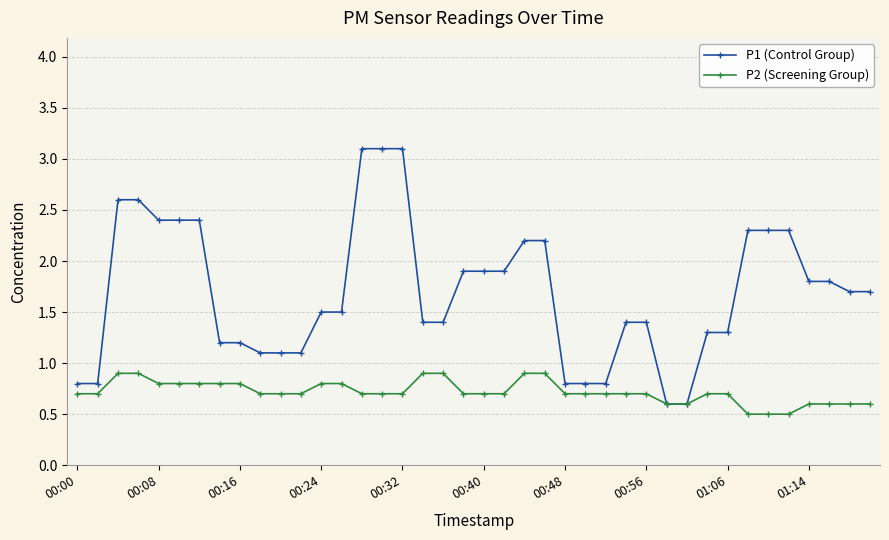

Reading left to right, extract all data points from this chart.

P1 (Control Group): 0.8	0.8	2.6	2.6	2.4	2.4	2.4	1.2	1.2	1.1	1.1	1.1	1.5	1.5	3.1	3.1	3.1	1.4	1.4	1.9	1.9	1.9	2.2	2.2	0.8	0.8	0.8	1.4	1.4	0.6	0.6	1.3	1.3	2.3	2.3	2.3	1.8	1.8	1.7	1.7
P2 (Screening Group): 0.7	0.7	0.9	0.9	0.8	0.8	0.8	0.8	0.8	0.7	0.7	0.7	0.8	0.8	0.7	0.7	0.7	0.9	0.9	0.7	0.7	0.7	0.9	0.9	0.7	0.7	0.7	0.7	0.7	0.6	0.6	0.7	0.7	0.5	0.5	0.5	0.6	0.6	0.6	0.6